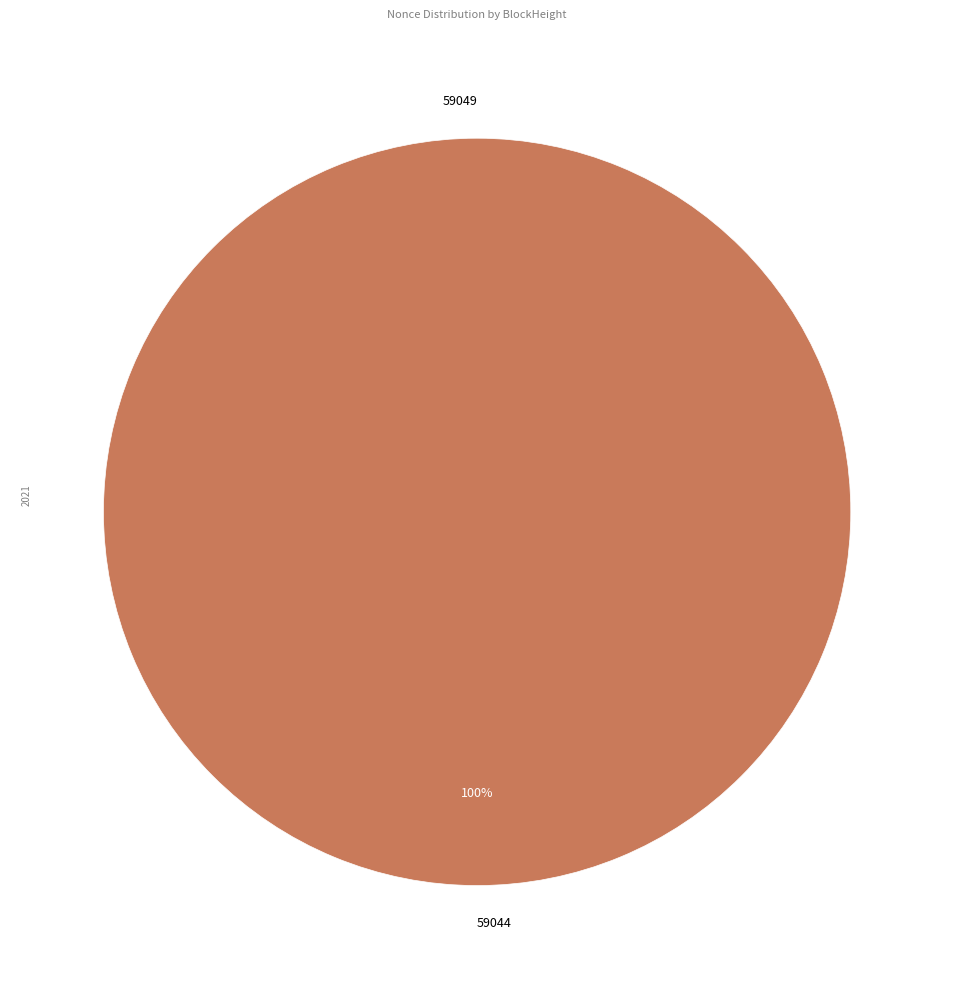

To the nearest percent, what percentage of the pie is 59044?

100%